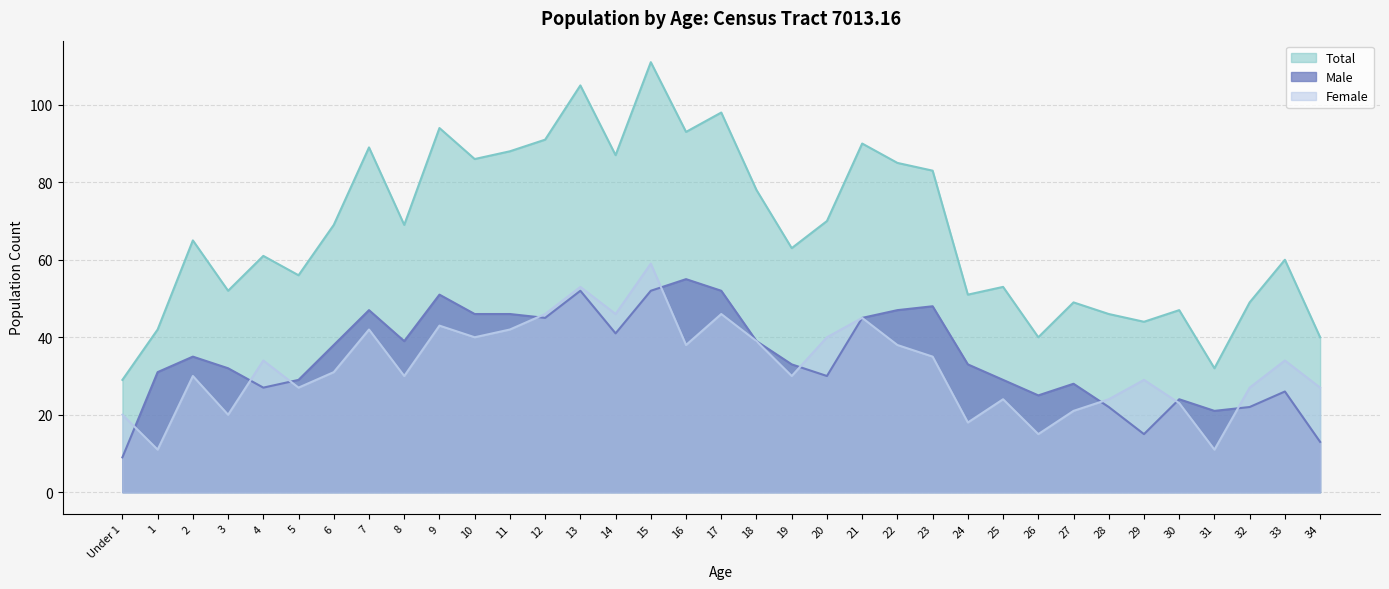

What is the maximum value for Total?

111